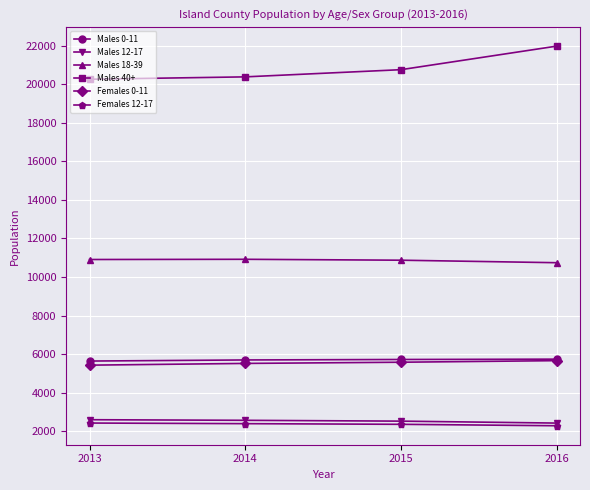

What is the difference between the second highest and minimum values in the Males 40+ series?

496